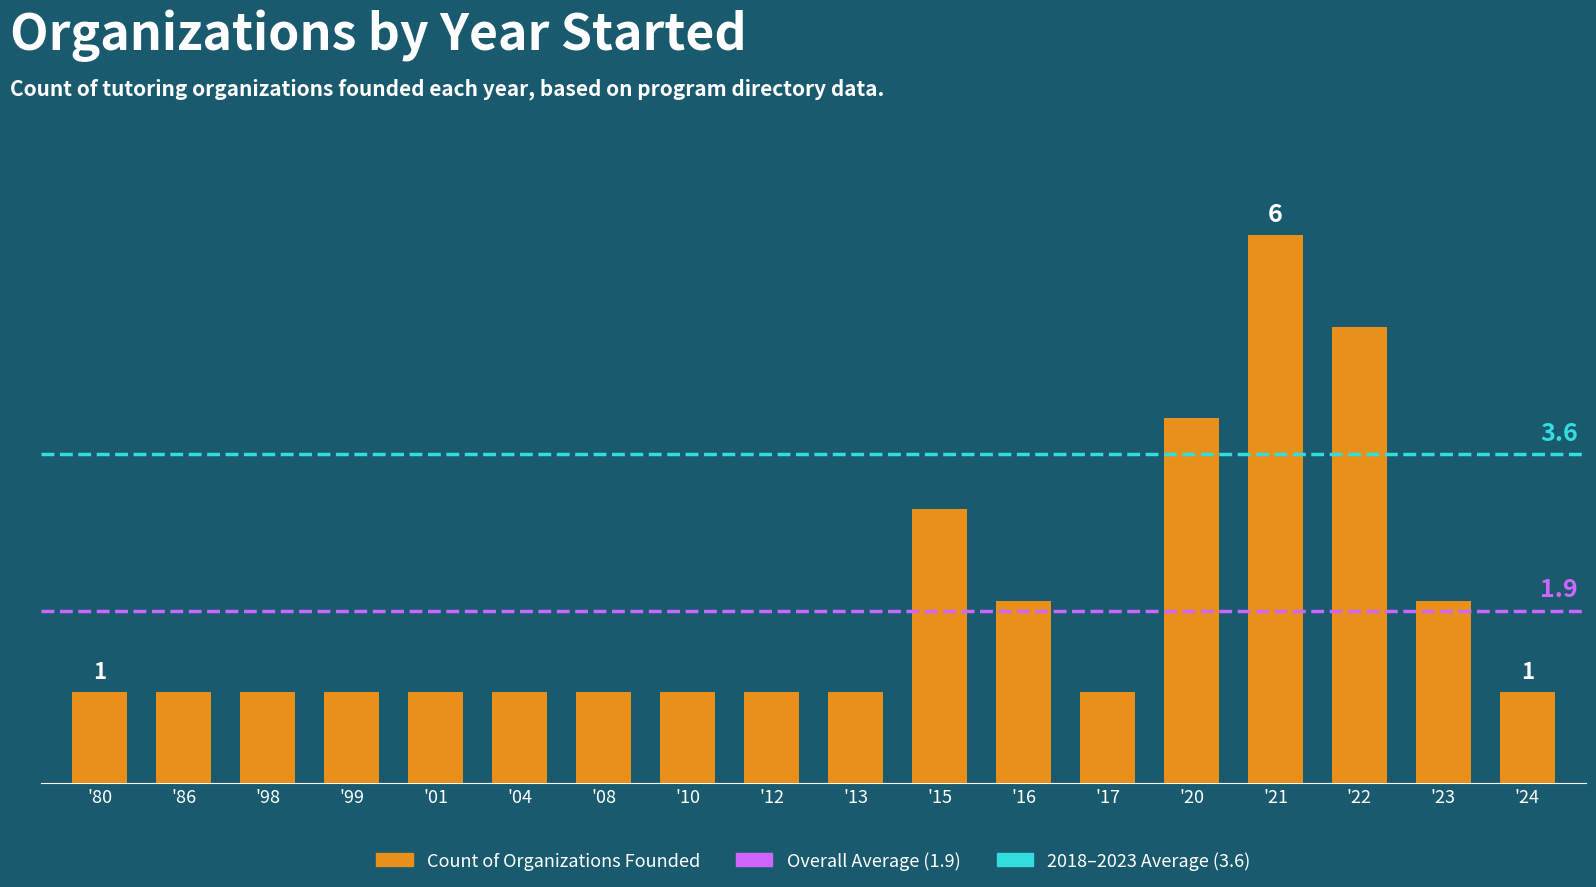

Are the bars horizontal?

No